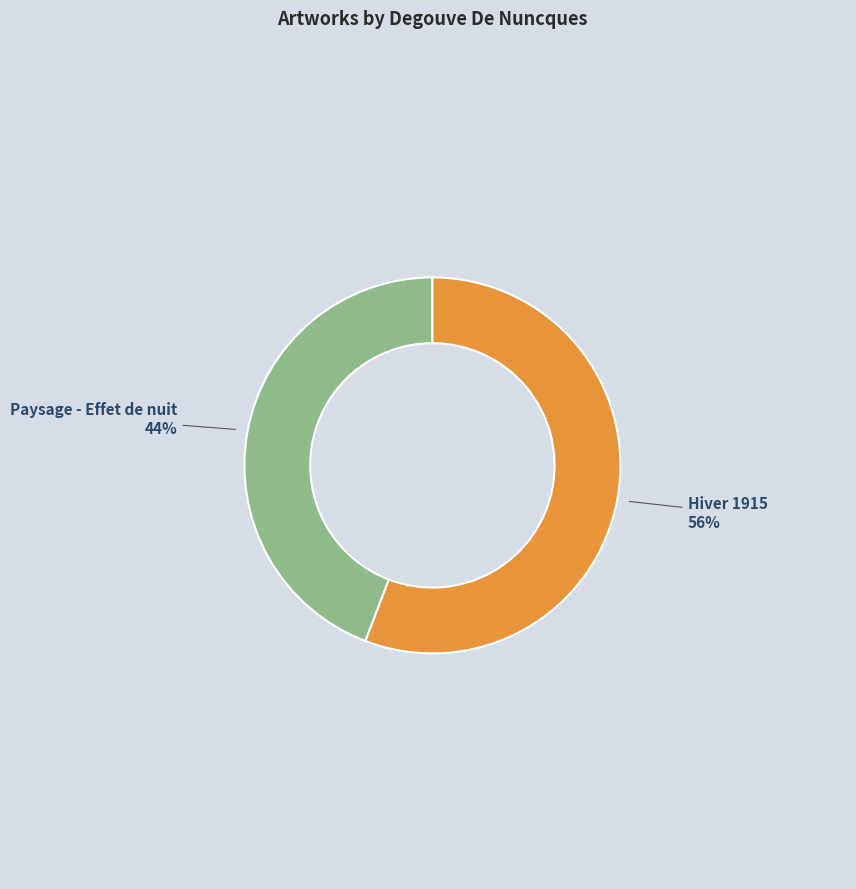

Which slice is the smallest?

Paysage - Effet de nuit